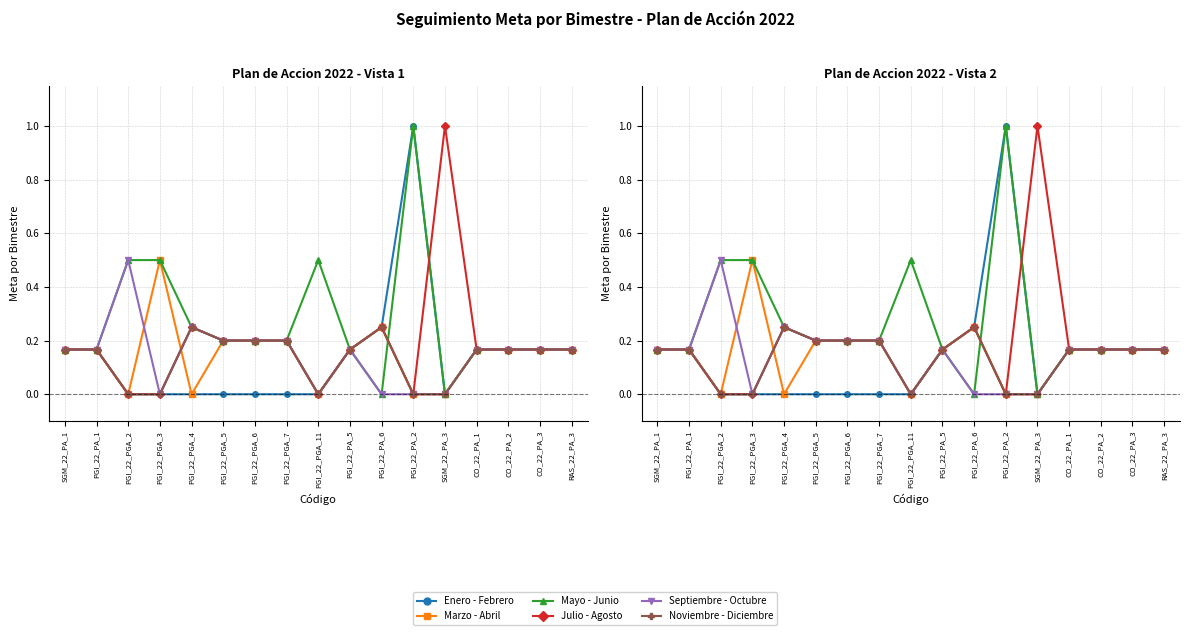

What position from the left is RAS_22_PA_3?

17